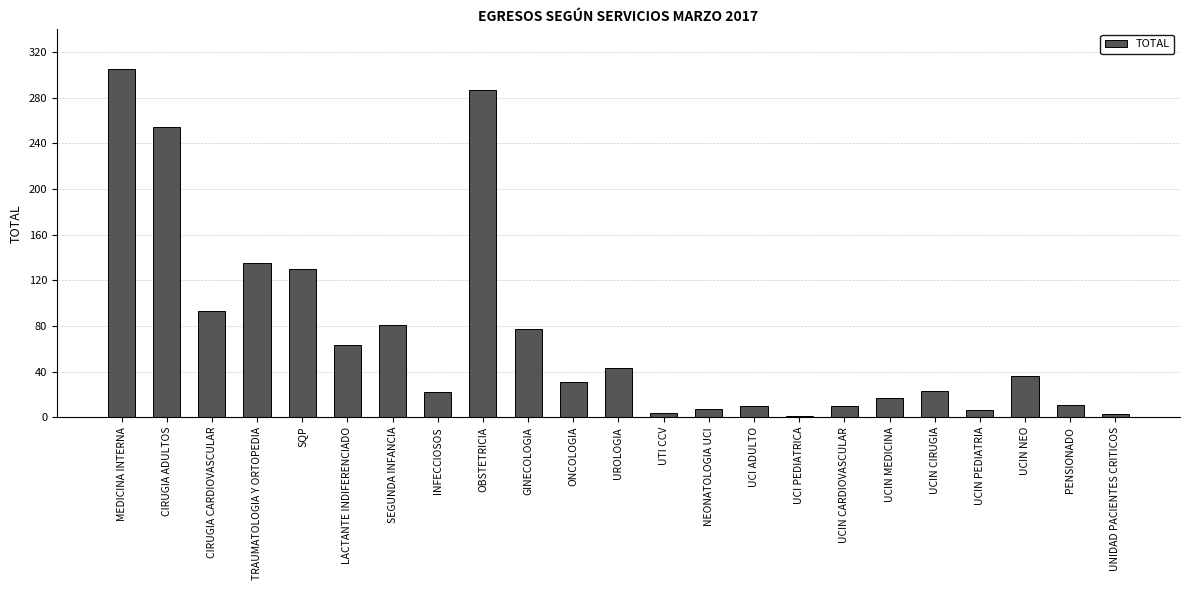

What is the sum of all values?

1649